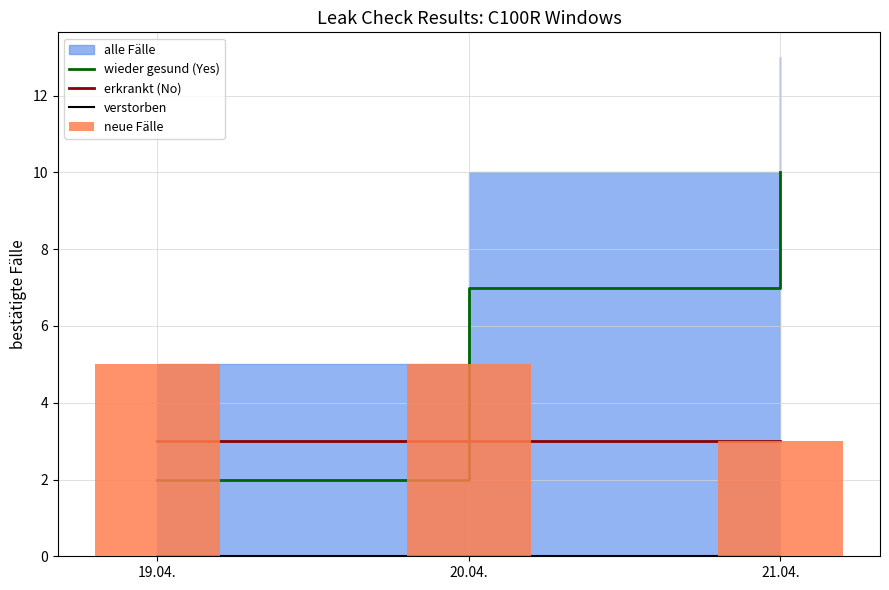

The value of neue Fälle at 19.04. is 8. True or false?

False